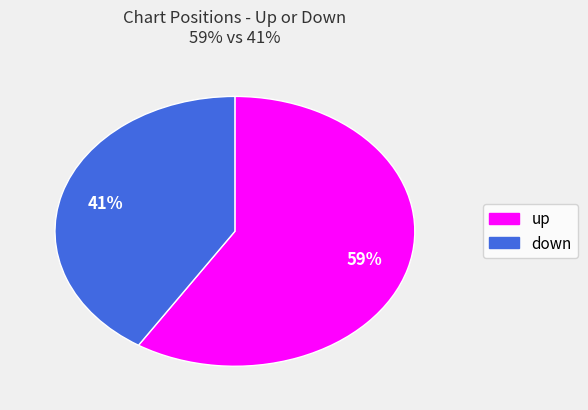

Is there any slice that represents more than half of the pie?

Yes